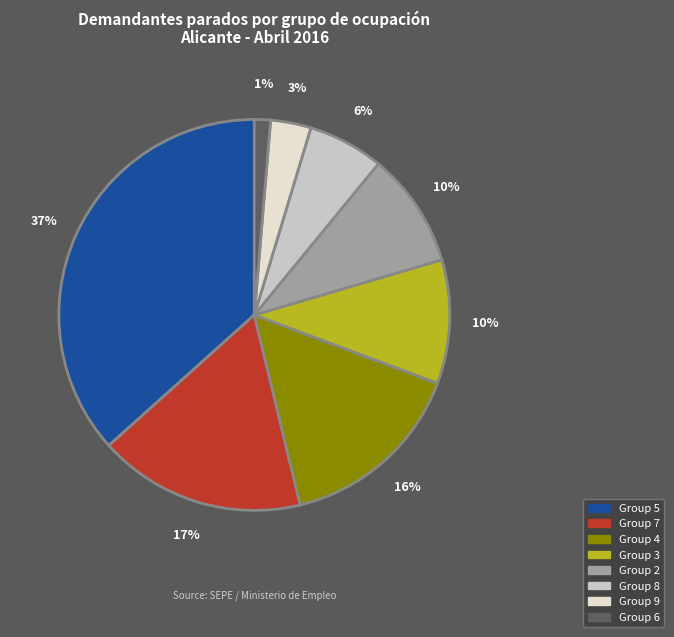

To the nearest percent, what percentage of the pie is Group 3?

10%